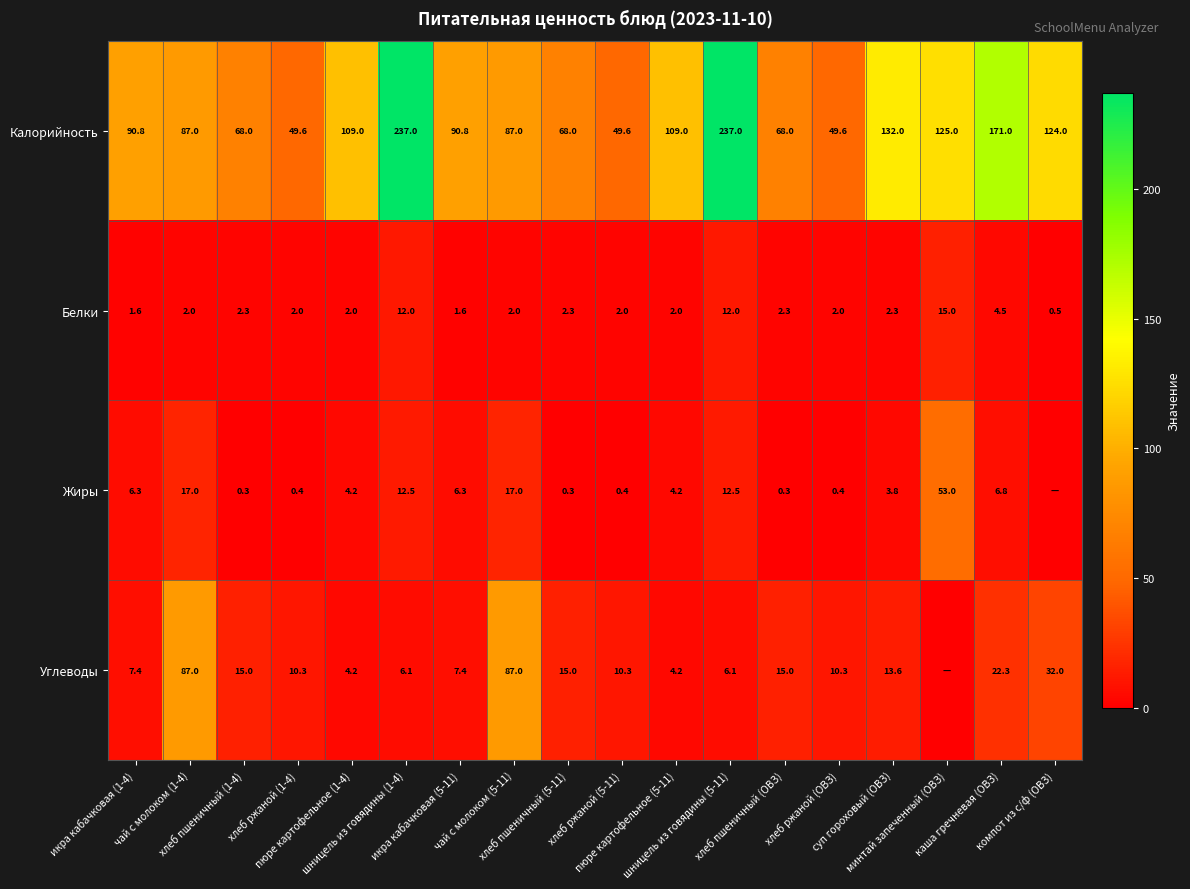

What is the difference between the highest and lowest values at минтай запеченный (ОВЗ)?

125.0